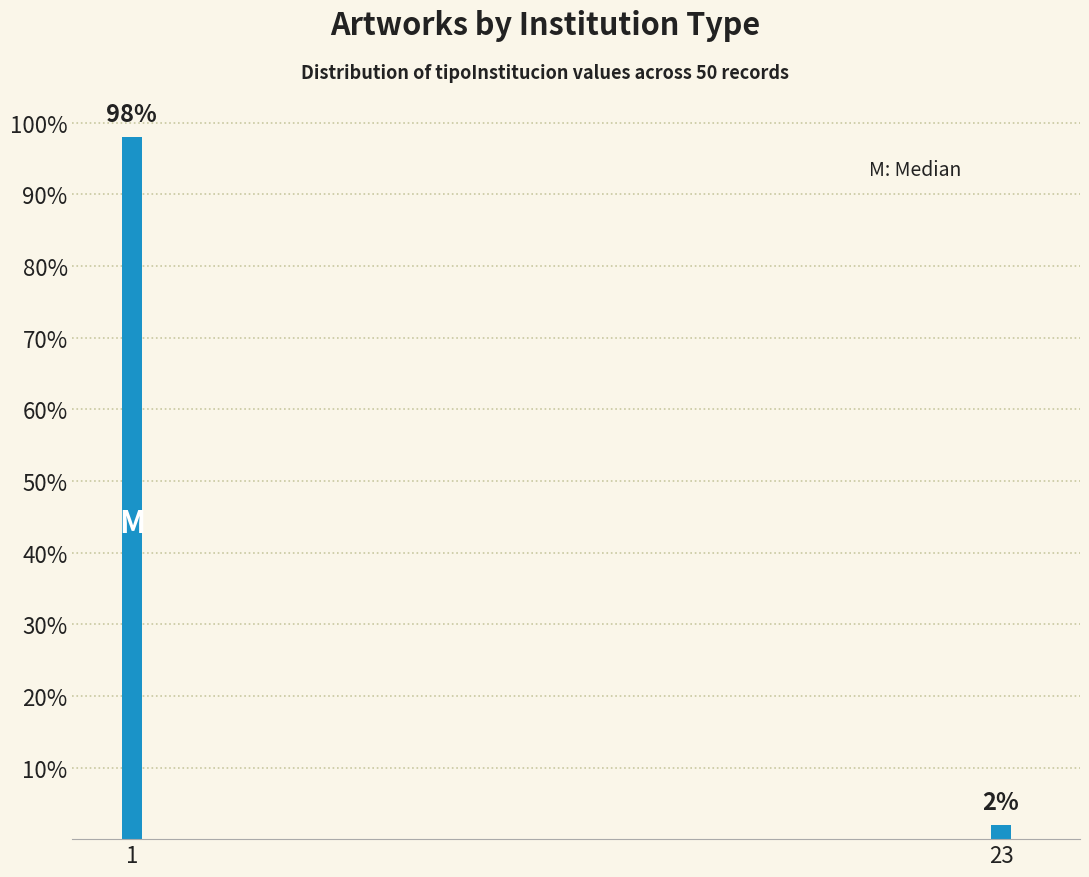

Reading right to left, extract all data points from this chart.

23=2	1=98